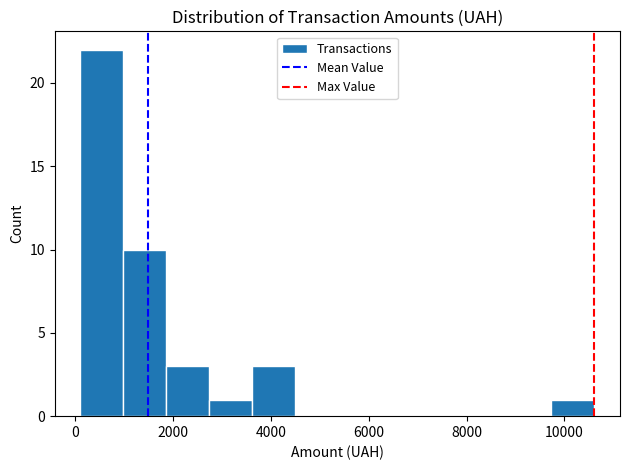

Which range on the x-axis has the tallest bar?

200 to 1000